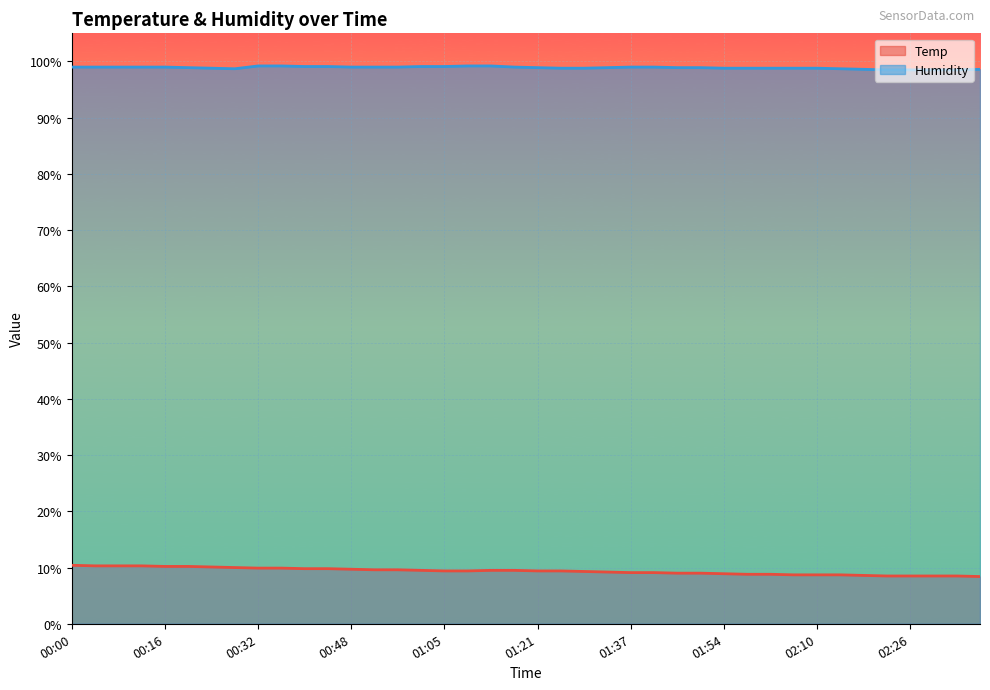

Rank the series by their maximum value, from lowest to highest.

Temp, Humidity